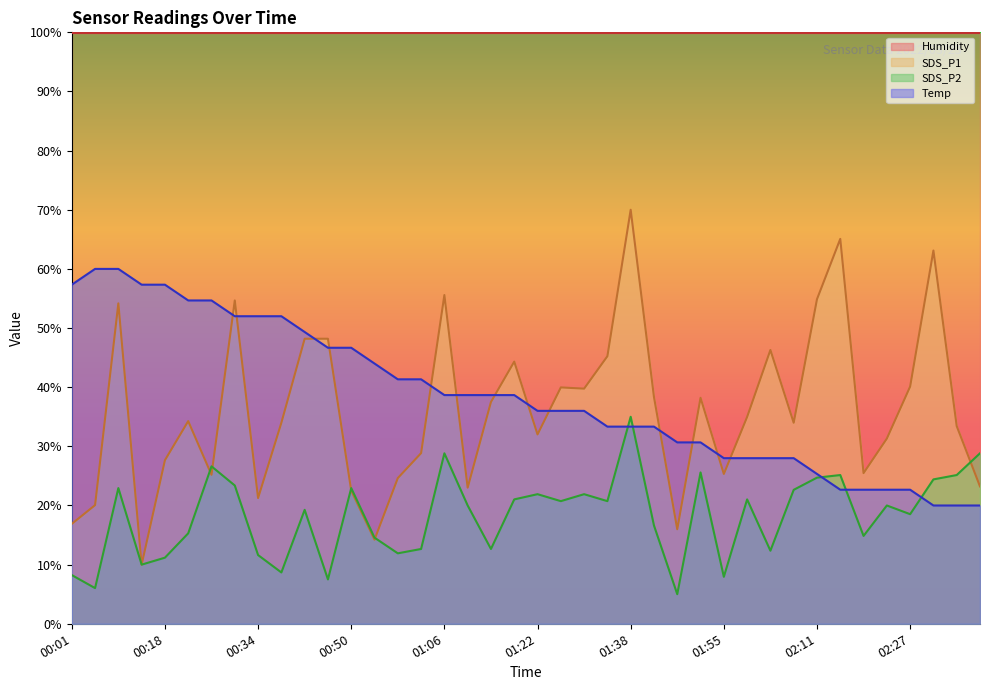

What is the difference between the second highest and minimum values in the SDS_P1 series?

55.1